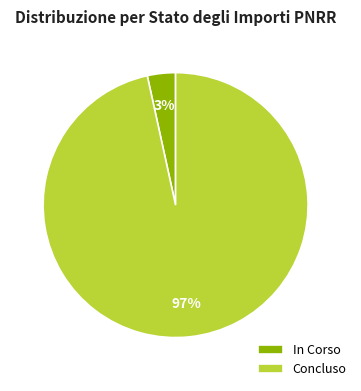

Count the number of slices in the pie.

2